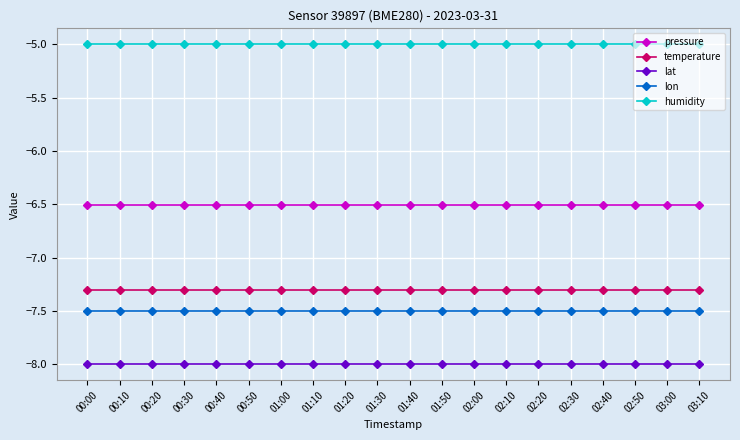

True or false: pressure and humidity cross at least once.

False